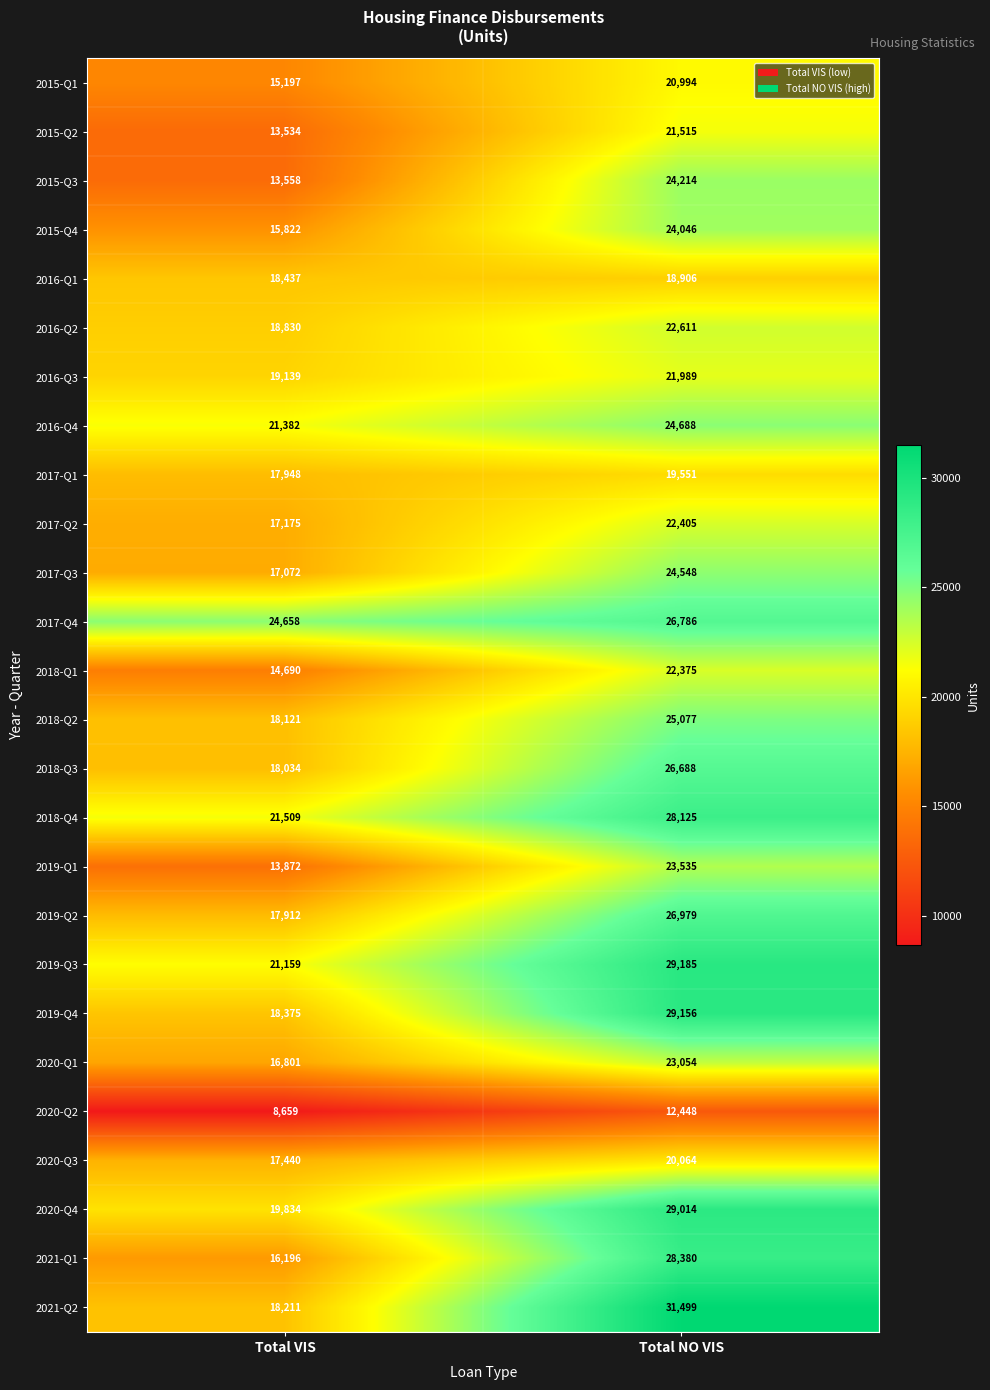

Which series changed the most between Total VIS and Total NO VIS?

2021-Q2